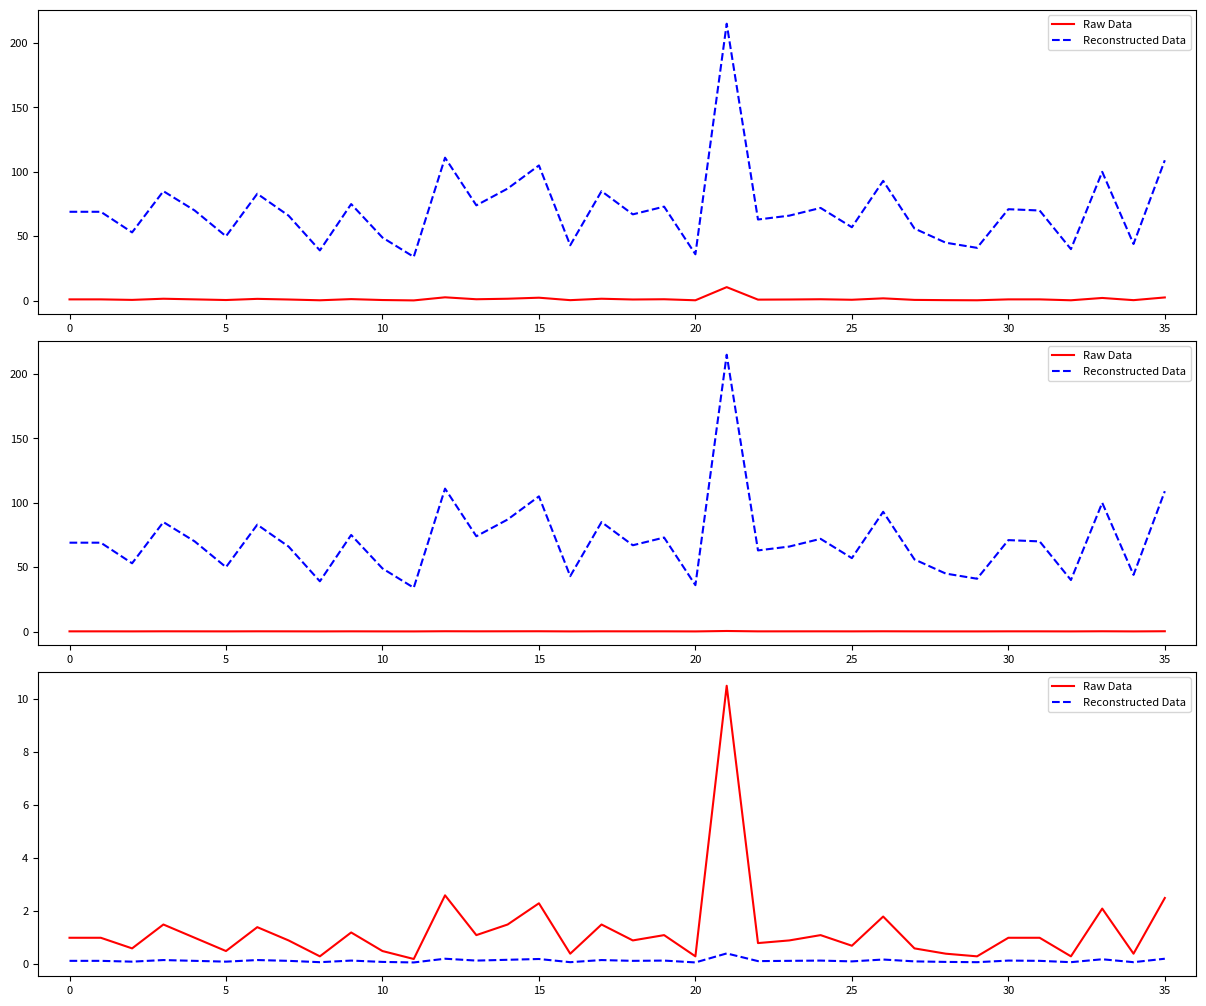

Which category has the highest value in the Reconstructed Data series?

21